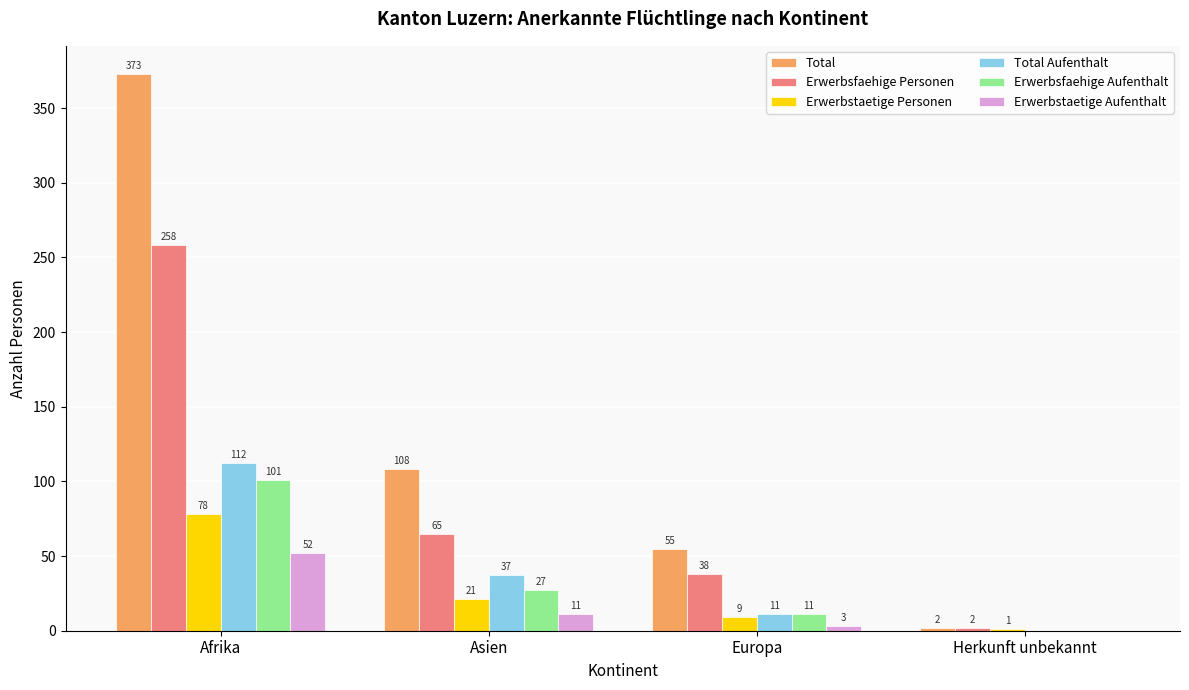

The Total series shows 373 at Afrika. True or false?

True